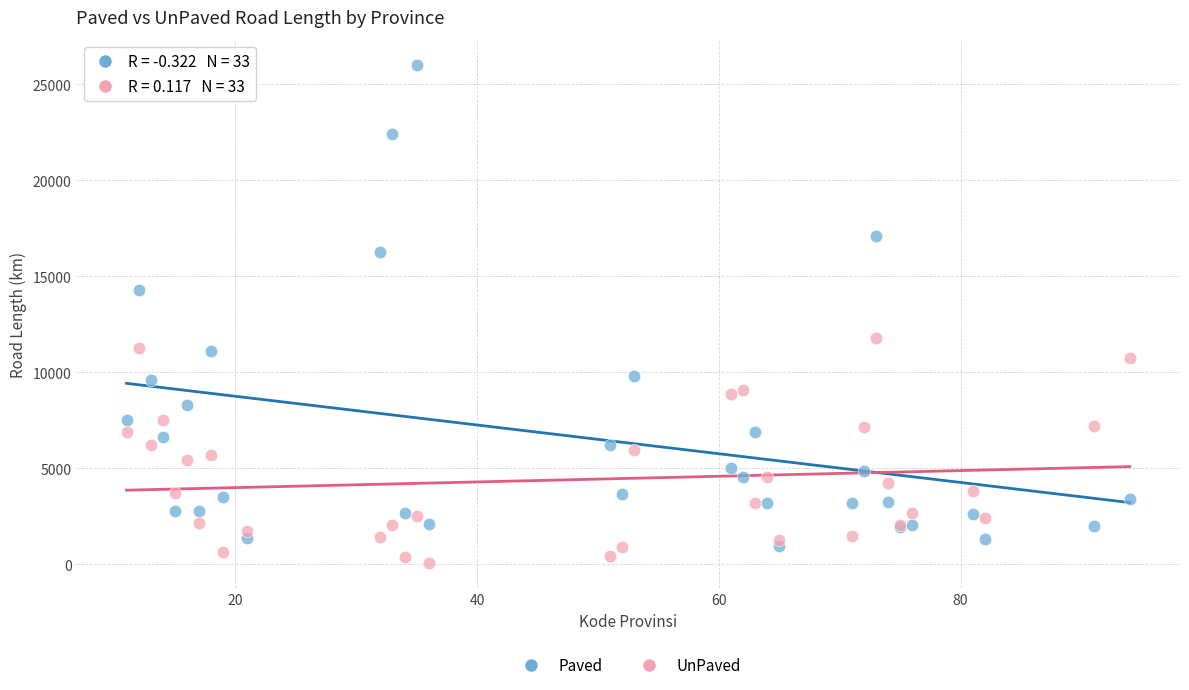

What are all the series names shown in the legend?

Paved, UnPaved